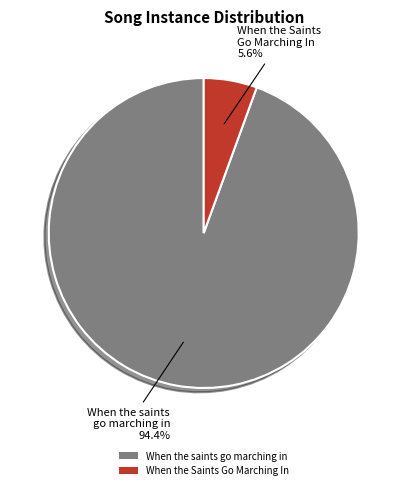

Between When the Saints Go Marching In and When the saints go marching in, which is larger?

When the saints go marching in